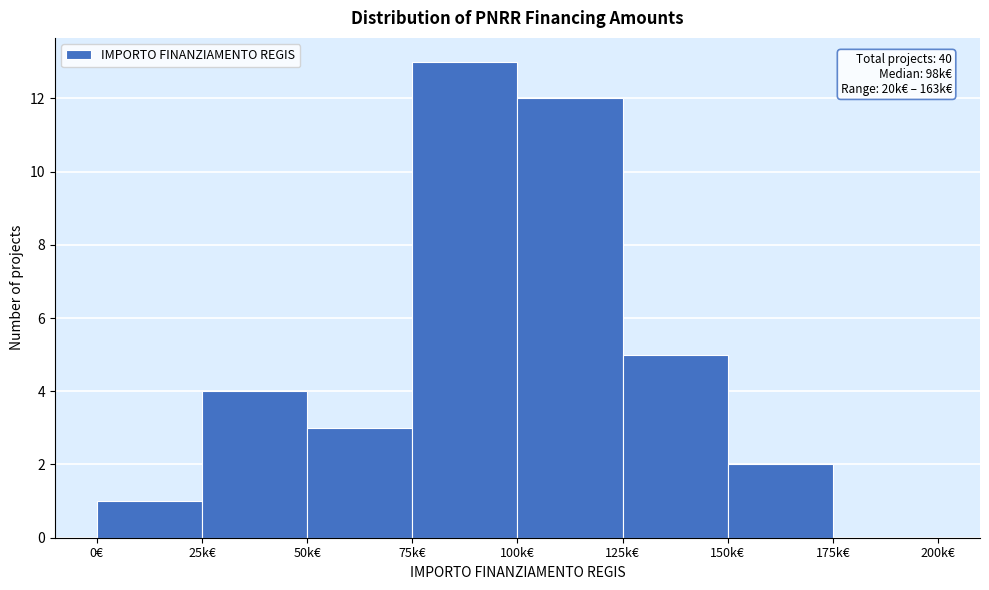

Reading left to right, list all the values displayed in this chart.

0€=1	25k€=4	50k€=3	75k€=13	100k€=12	125k€=5	150k€=2	175k€=0